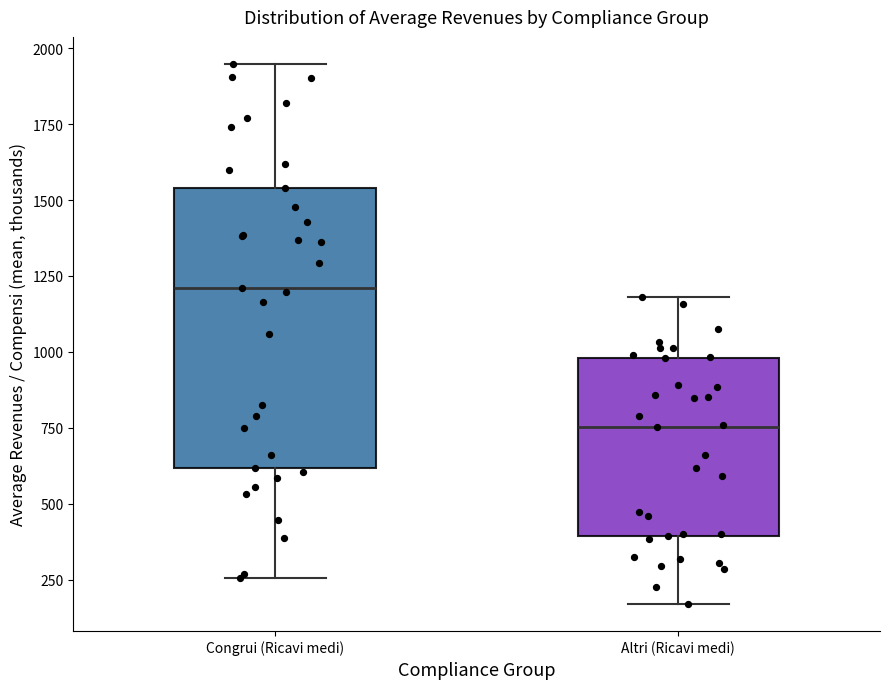

Reading left to right, read every box against the y-axis: the position of its median line, the range the box covers, and the ends of its whiskers. The values are not printed on the chart, so give them approximately, as read against the axis.

Congrui (Ricavi medi): median 1200, box 600 to 1550, whiskers 250 to 1950
Altri (Ricavi medi): median 750, box 400 to 1000, whiskers 150 to 1200